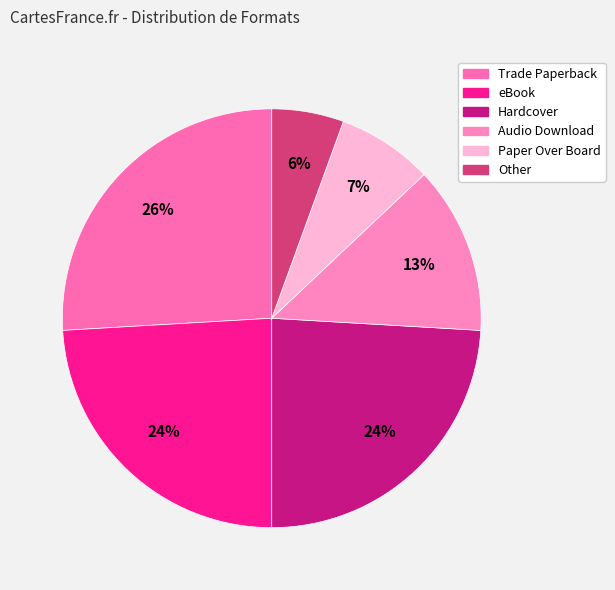

How many slices are in this pie chart?

6